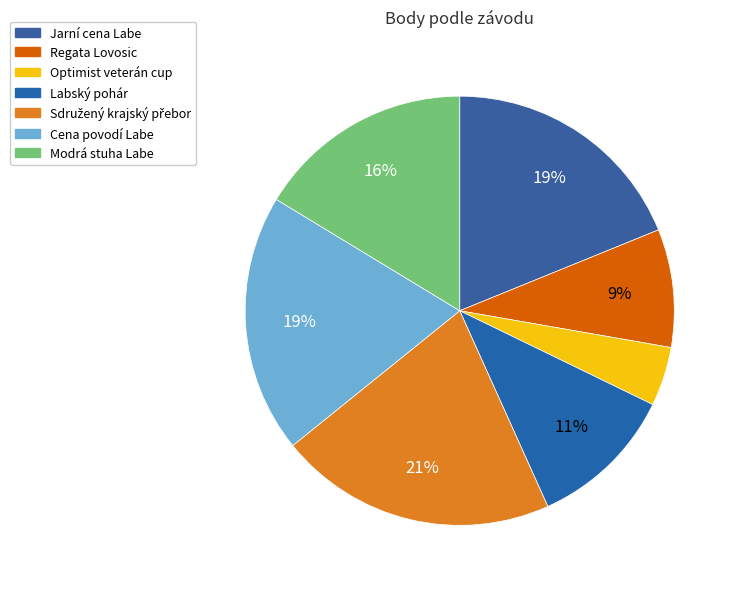

What percentage is NOT represented by Jarní cena Labe?

81.2%